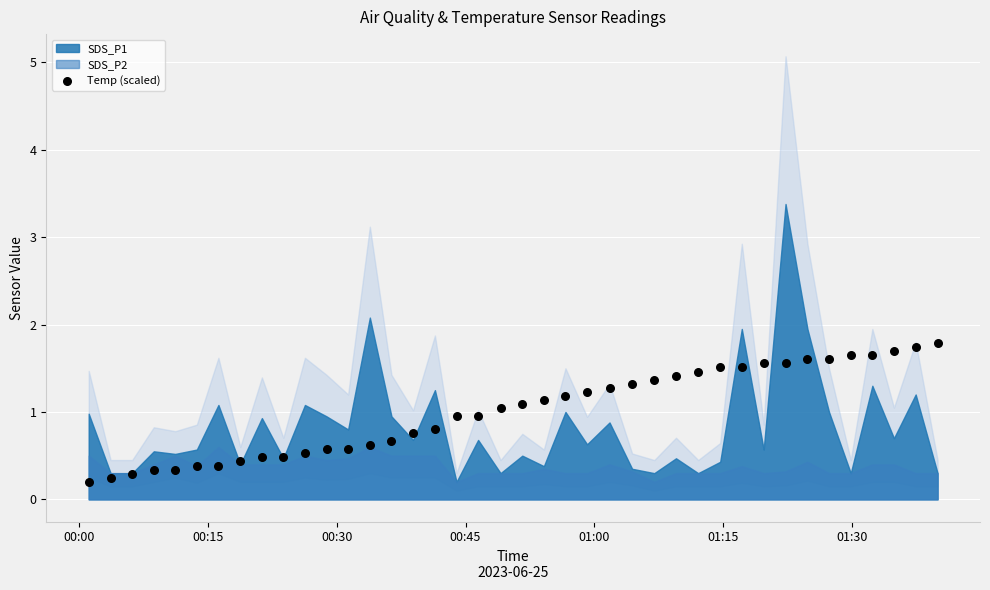

What is the range of Y values (max minus min)?

1.6